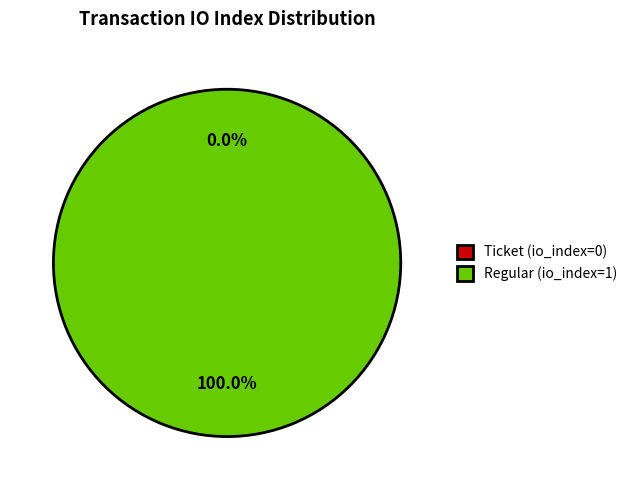

To the nearest percent, what is the difference between the Regular (io_index=1) and Ticket (io_index=0) slice percentages?

100%